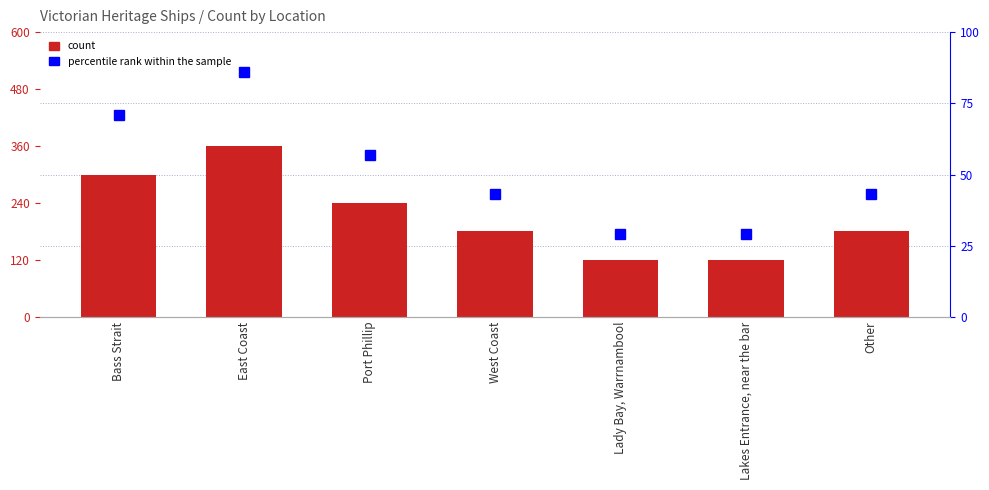

What is the difference between the maximum and minimum values in the count series?

4